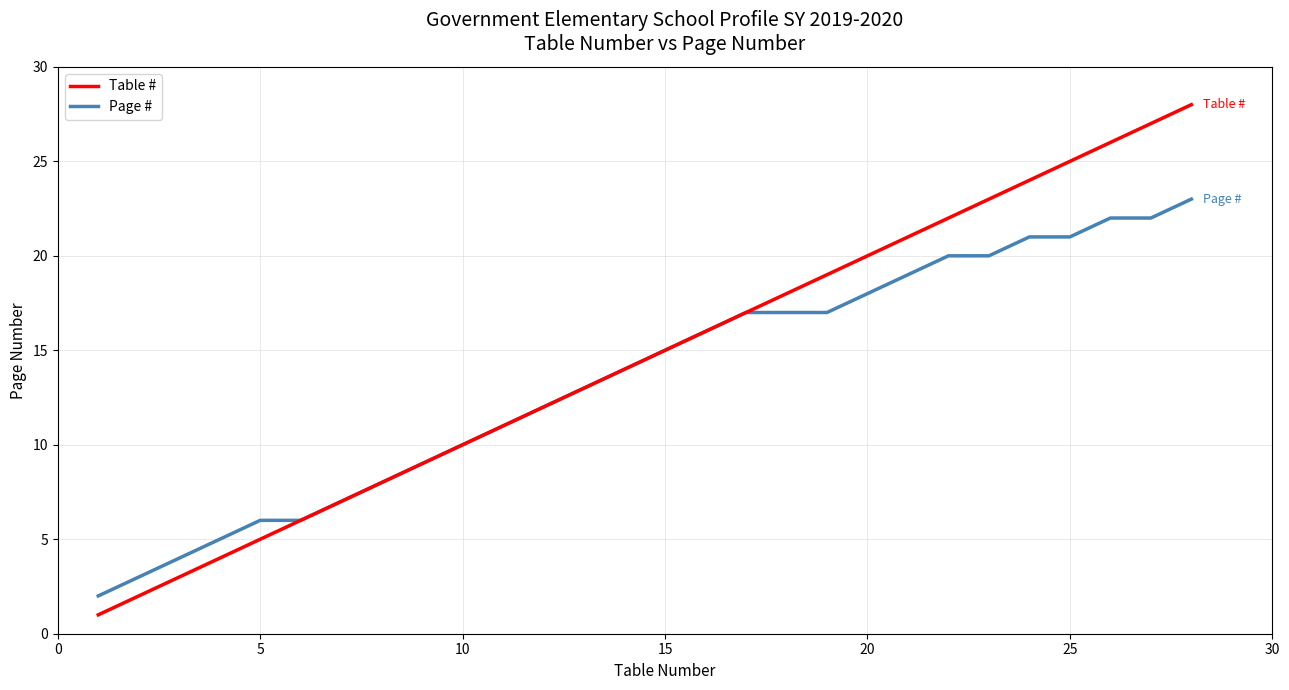

What is the highest value of the Table # series?

28